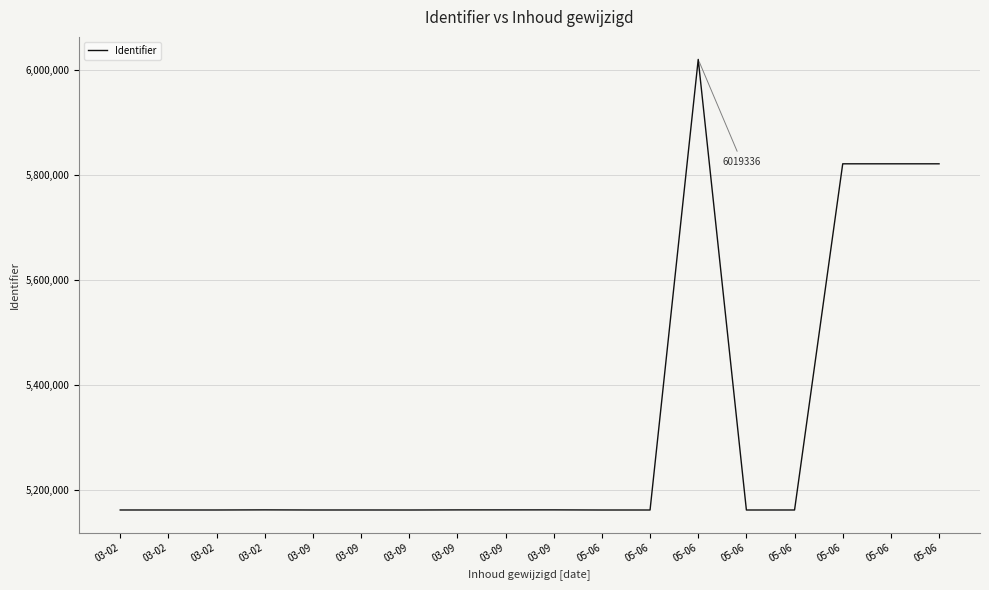

Is this an area chart (filled region under the line)?

No